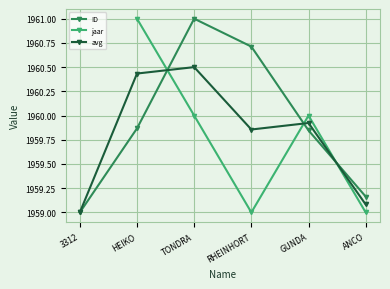

List the labels in order of avg value, smallest first.

3312, ANCO, RHEINHORT, GUNDA, HEIKO, TONDRA